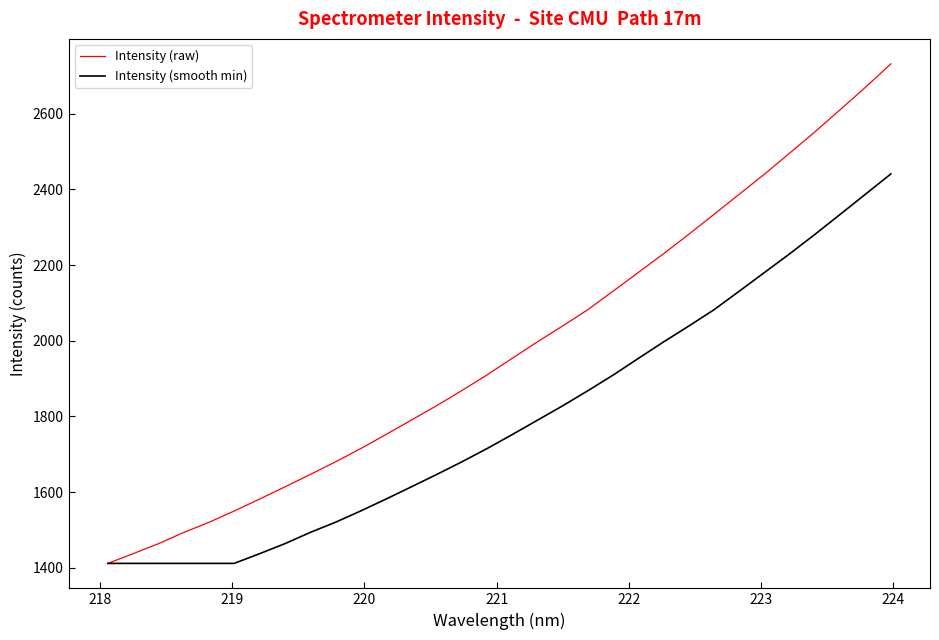

Which series has the largest range (max minus min)?

Intensity (raw)